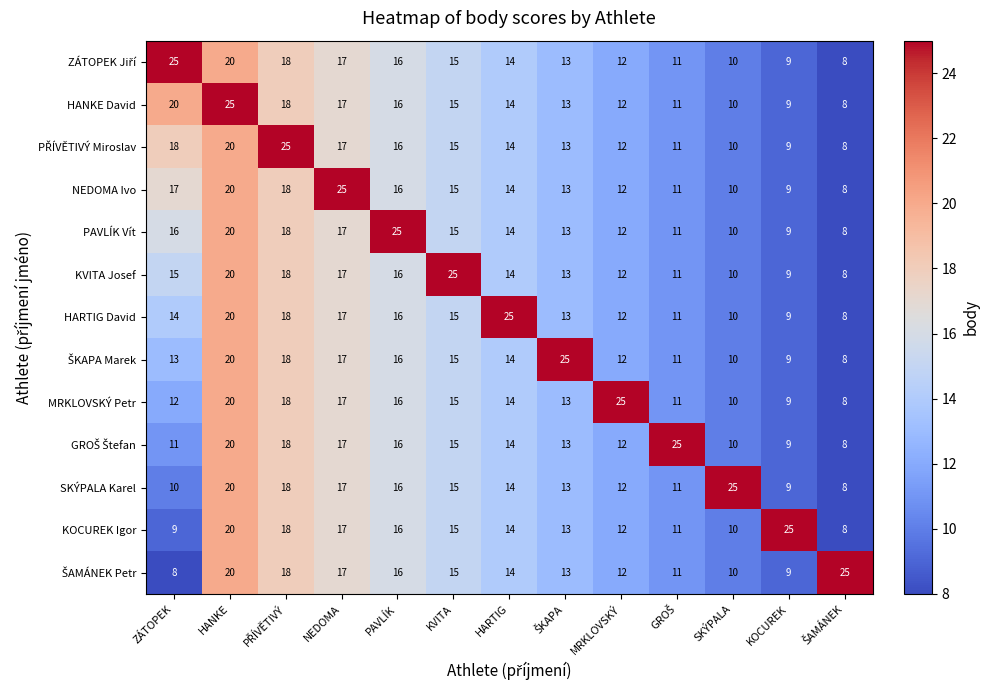

The value of PAVLÍK Vít at HANKE is 20. True or false?

True